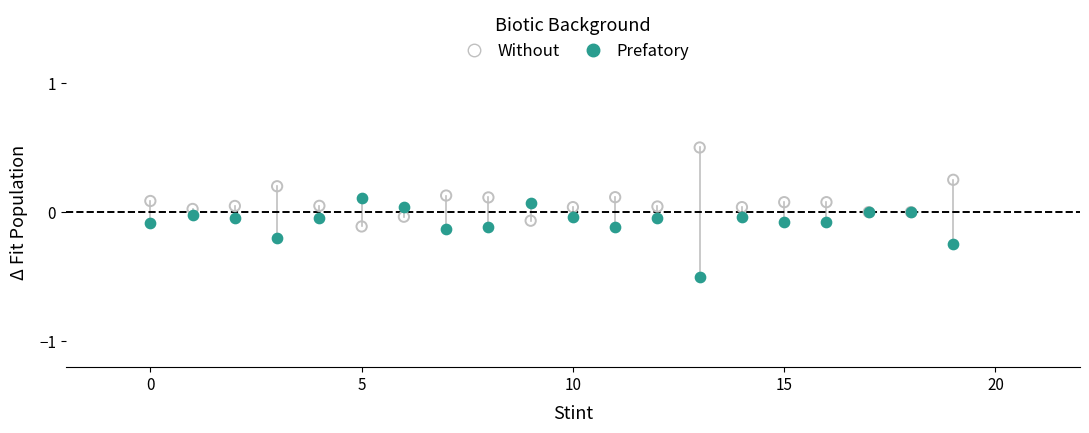

Which series reaches the minimum Y coordinate?

Prefatory